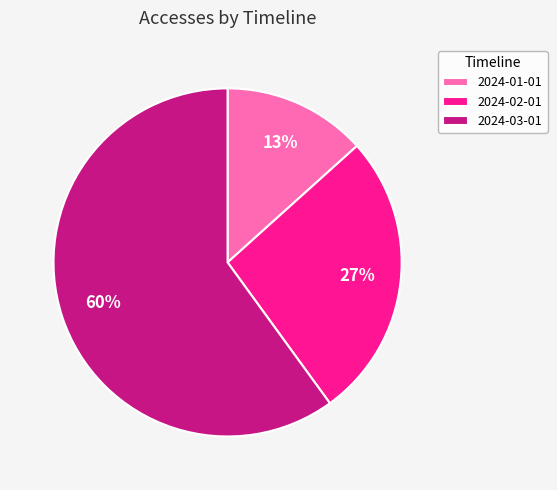

To the nearest percent, what is the combined percentage of 2024-02-01 and 2024-01-01?

40%